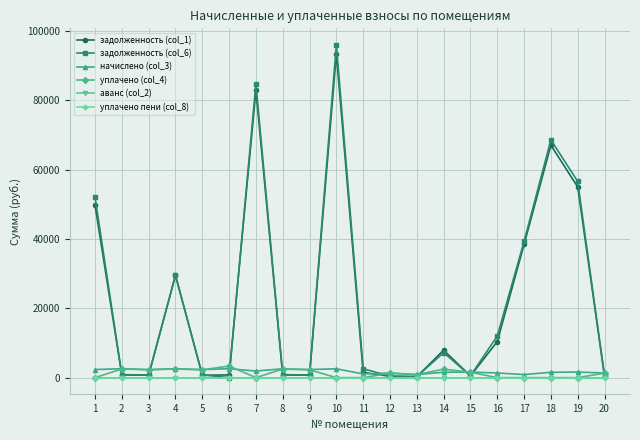

How many interior local peaks does the начислено (col_3) series have?

8